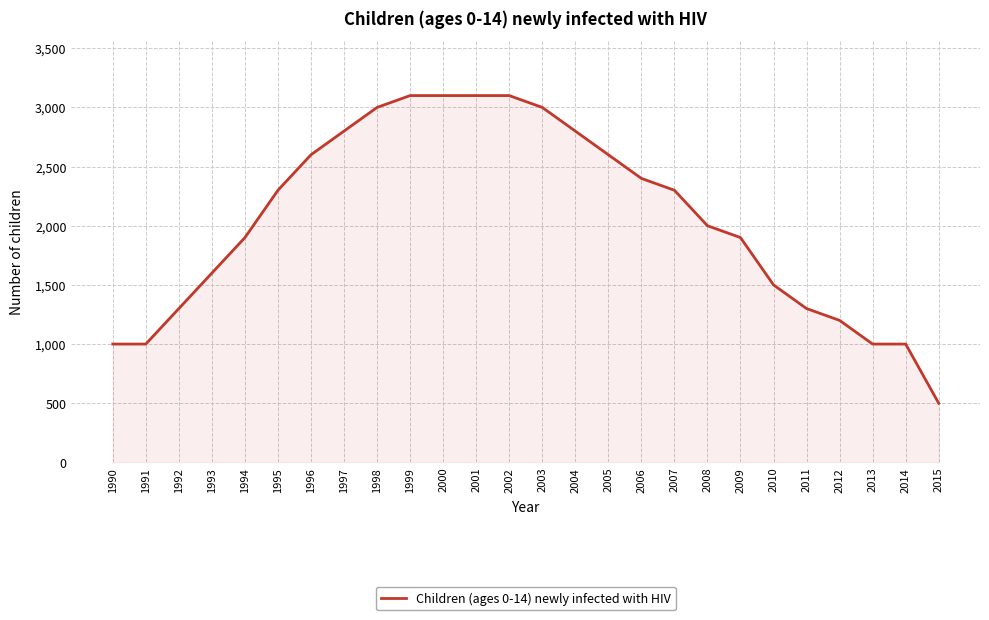

What is the sum of all values?

53400